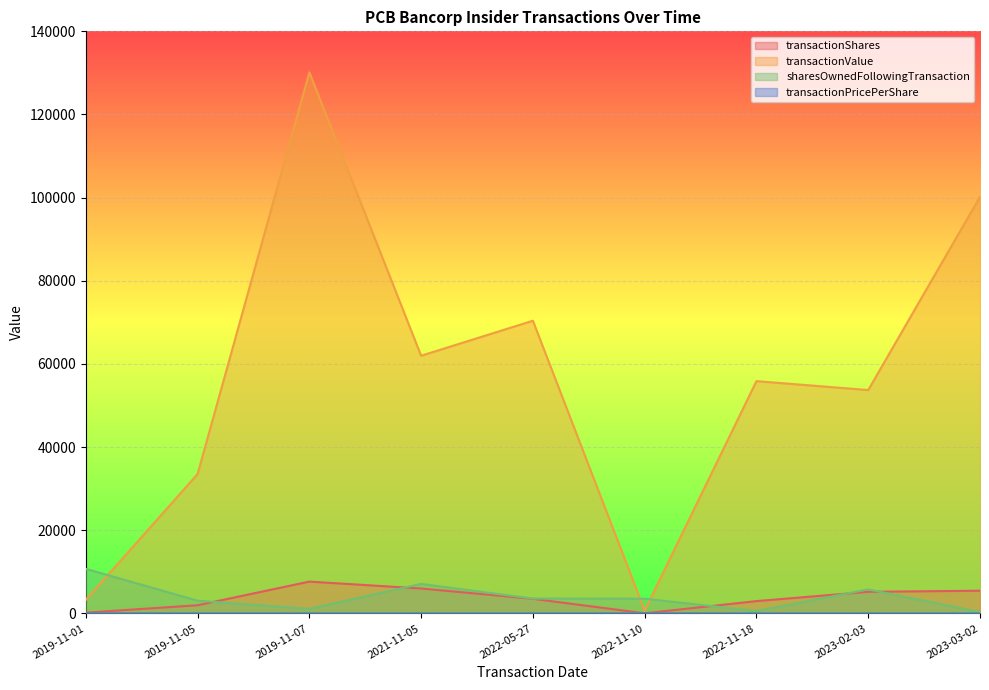

What is the label of the 1st point from the right?

2023-03-02